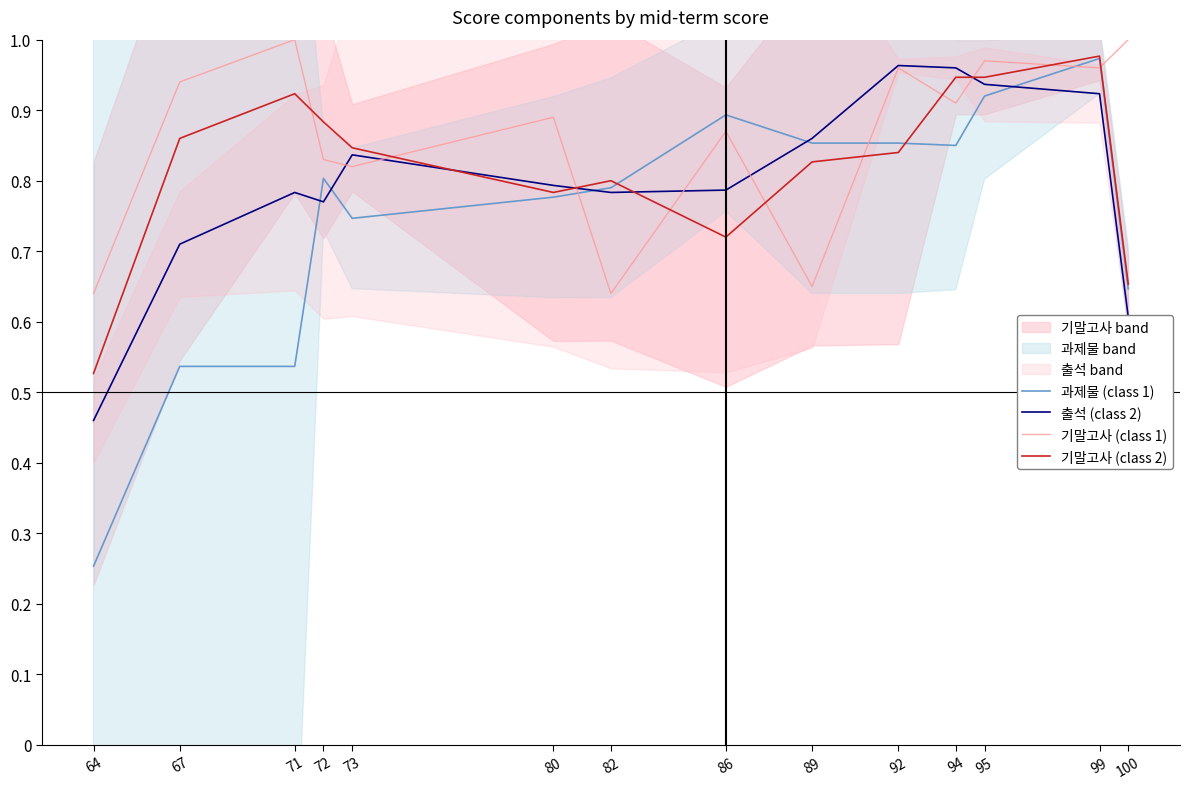

What is the average value of the 기말고사 (class 2) series?

0.8